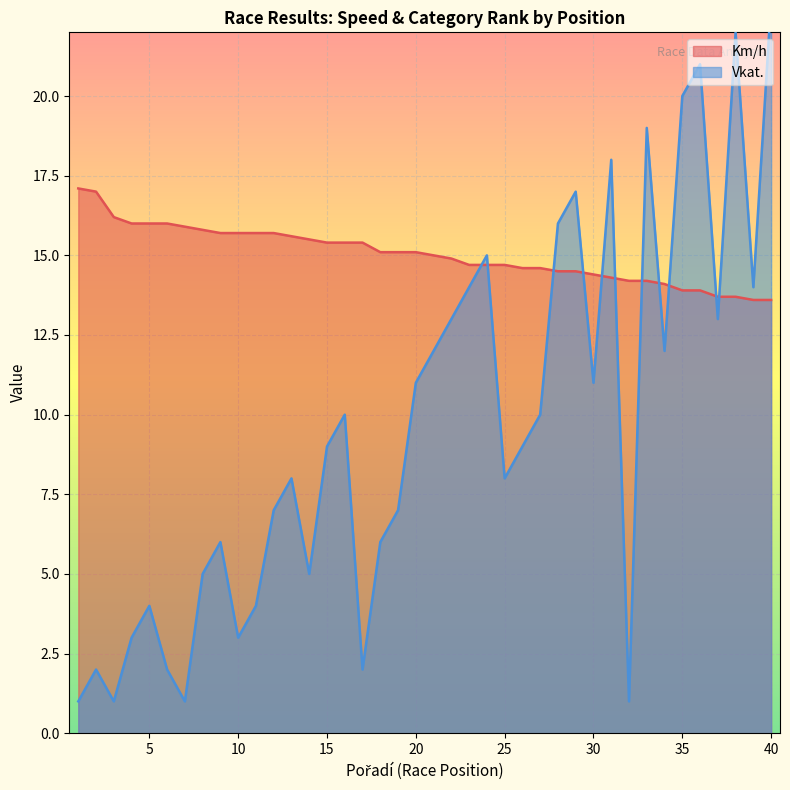

Rank the categories by Vkat. value from lowest to highest.

1, 3, 7, 32, 2, 6, 17, 4, 10, 5, 11, 8, 14, 9, 18, 12, 19, 13, 25, 15, 26, 16, 27, 20, 30, 21, 34, 22, 37, 23, 39, 24, 28, 29, 31, 33, 35, 36, 38, 40